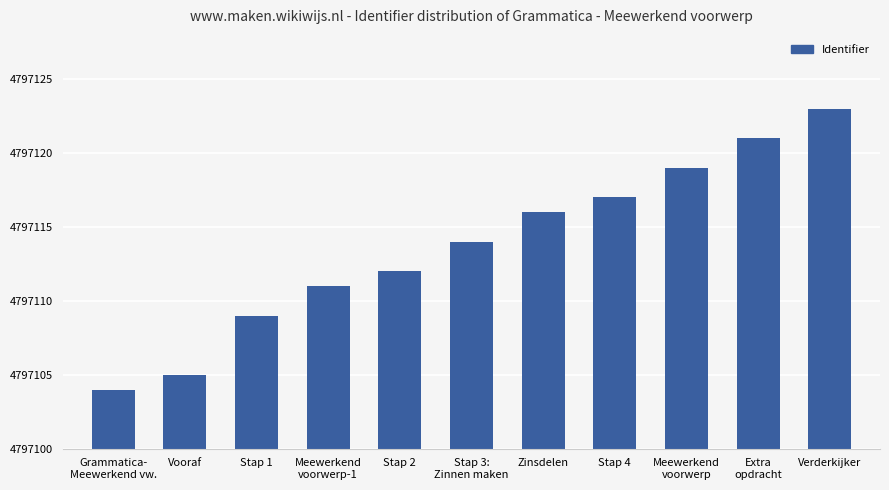

What is the change in value from Extra
opdracht to Verderkijker?

+2